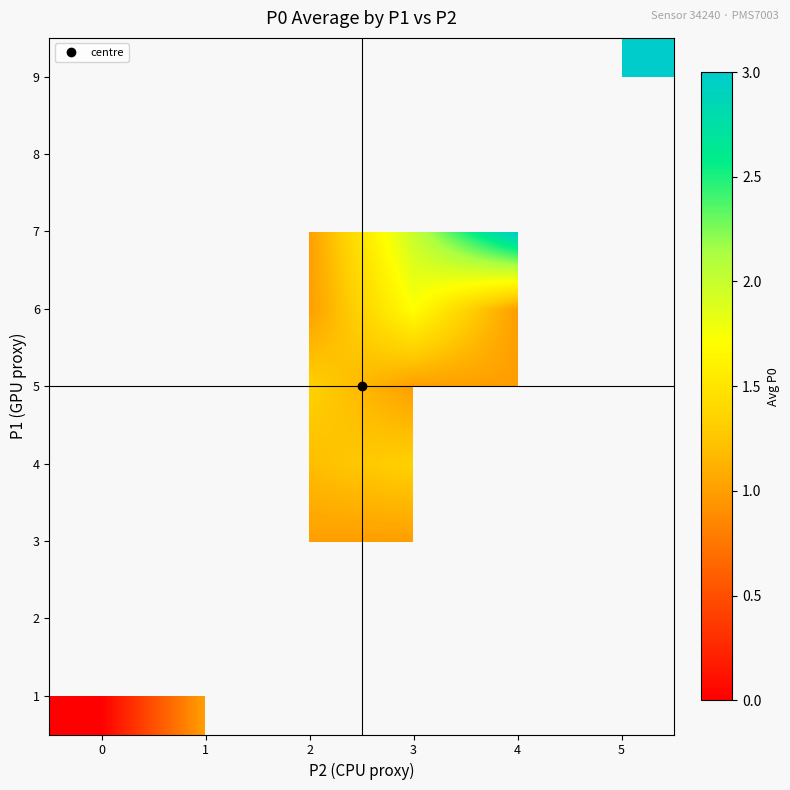

Is it true that 4 equals 1.2 at 2?

True